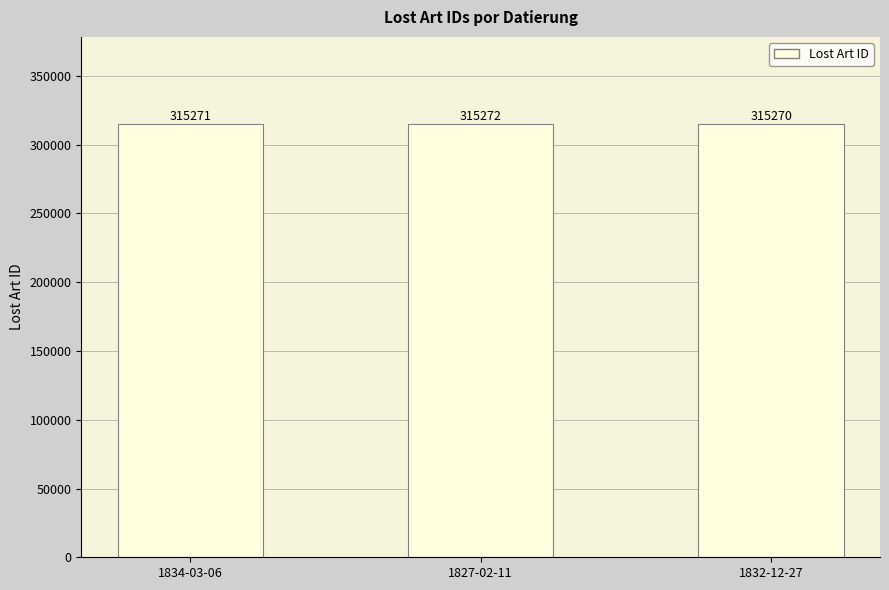

Reading right to left, extract all data points from this chart.

1832-12-27=315270	1827-02-11=315272	1834-03-06=315271